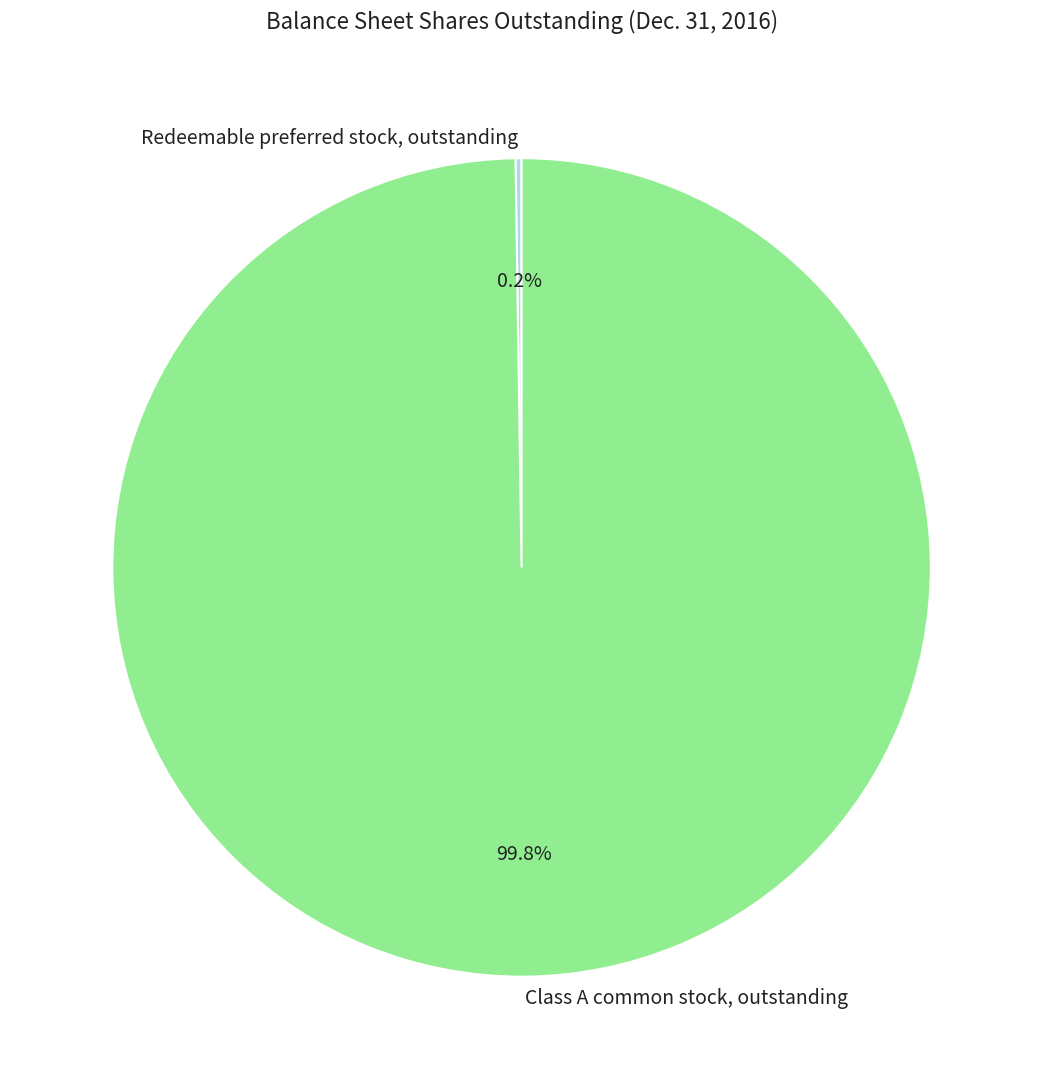

What percentage is NOT represented by Class A common stock, outstanding?

0.2%